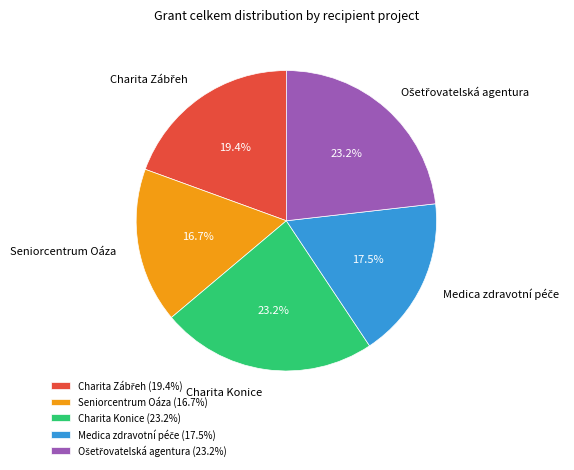

What portion of the pie excludes Charita Konice?

76.8%